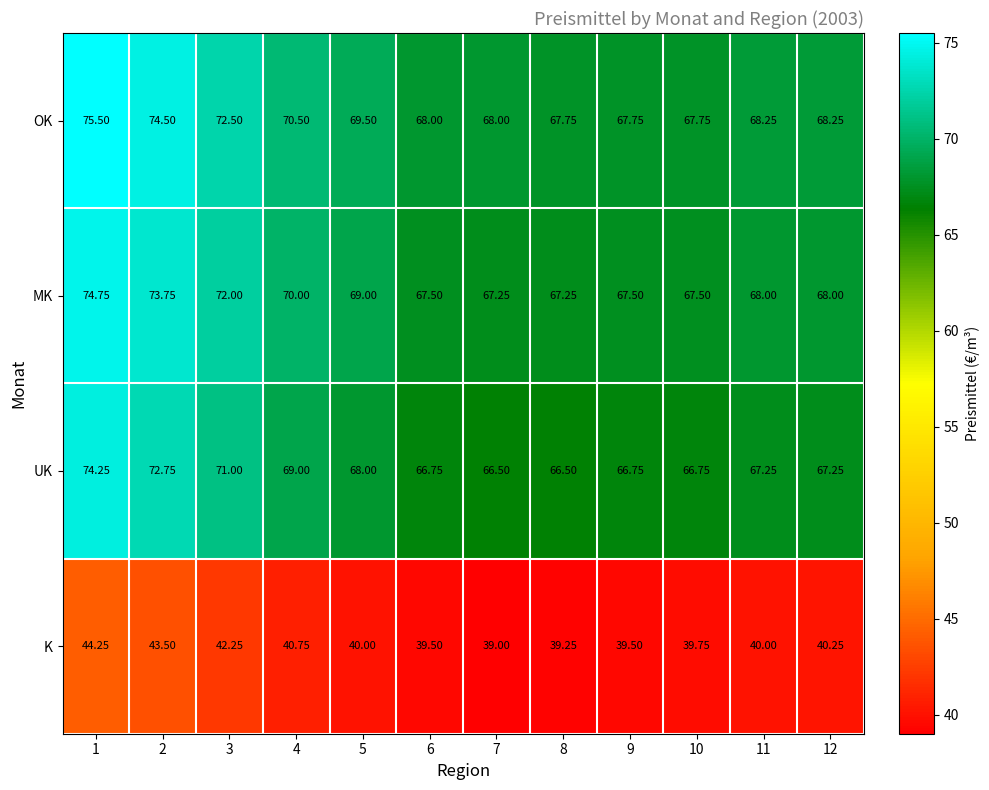

Which series changed the most between 5 and 9?

OK